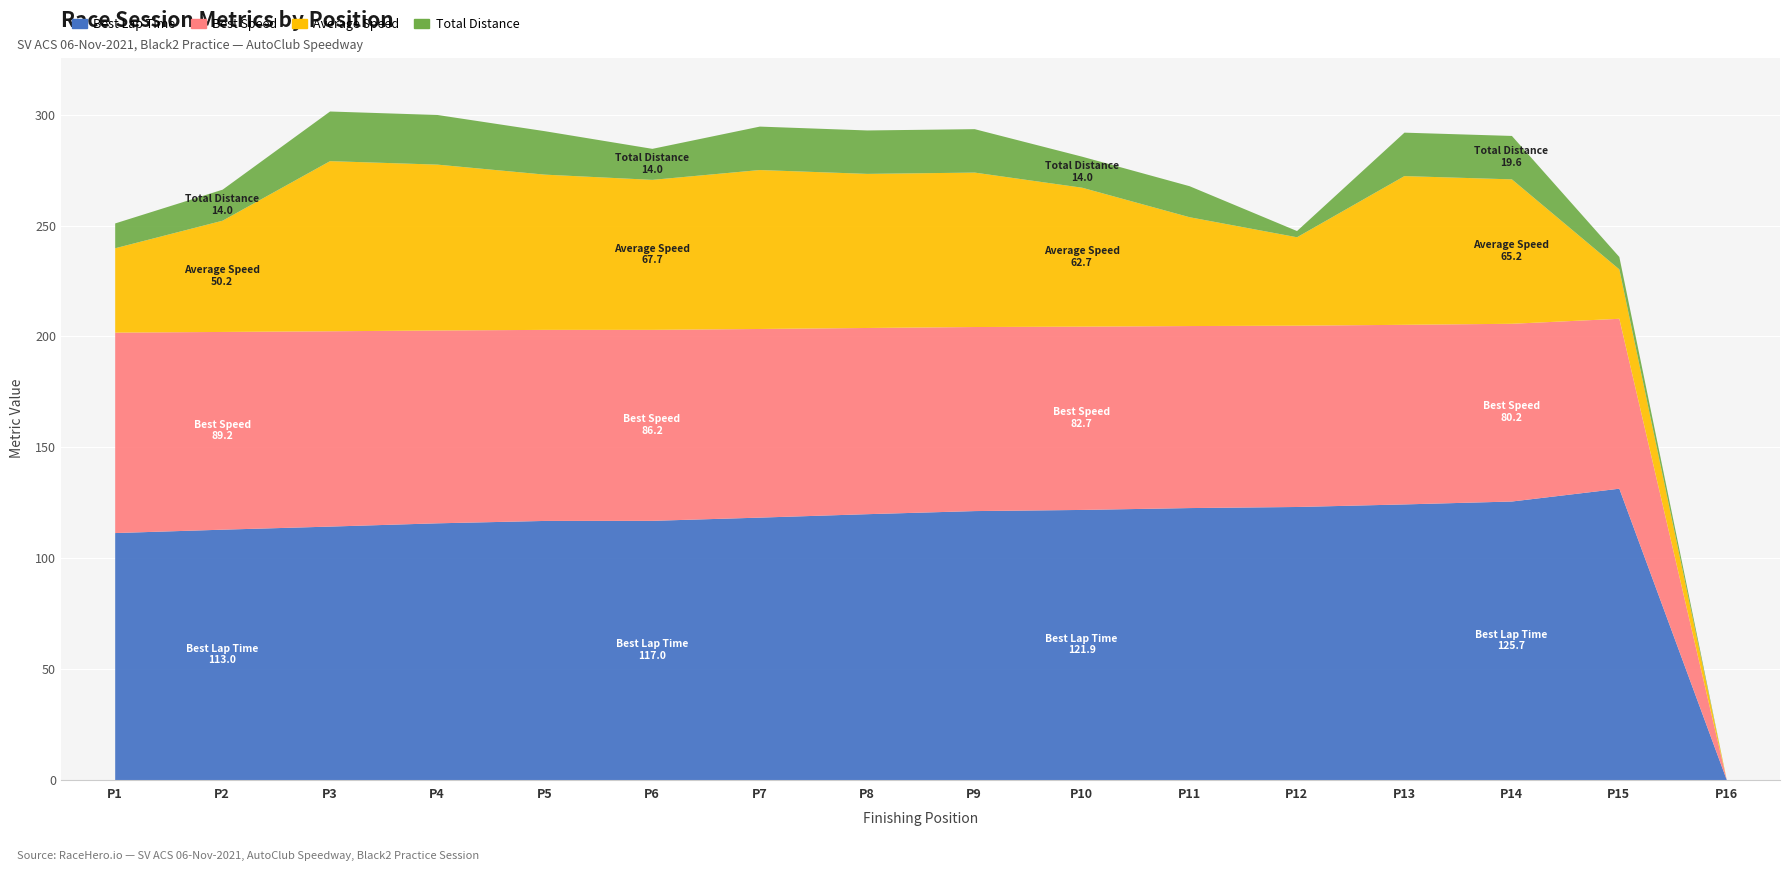

Between 15 and 5, which is larger?

15